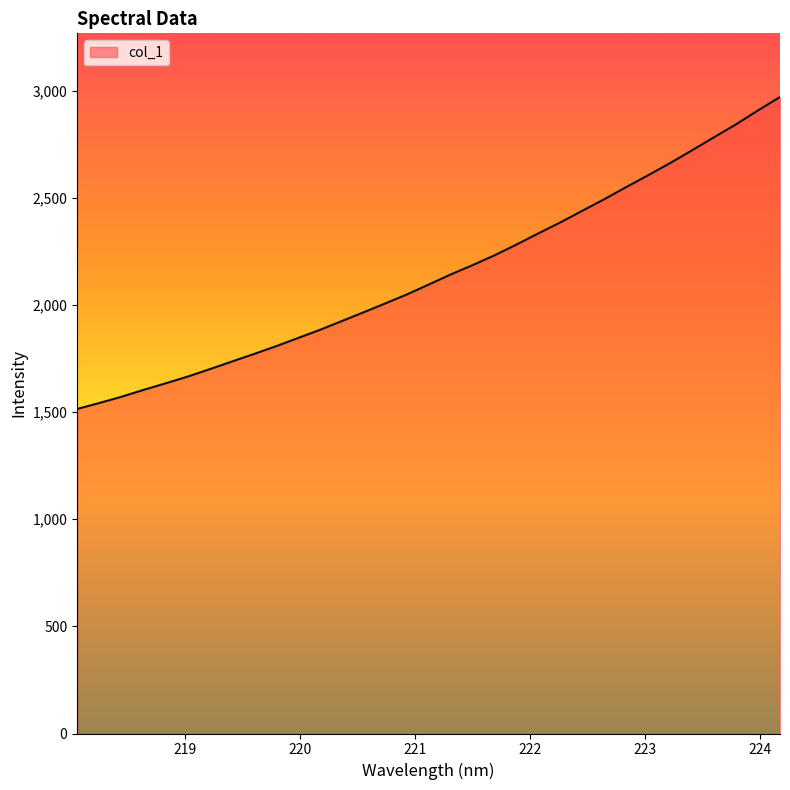

What is the maximum value shown in the chart?

2970.2